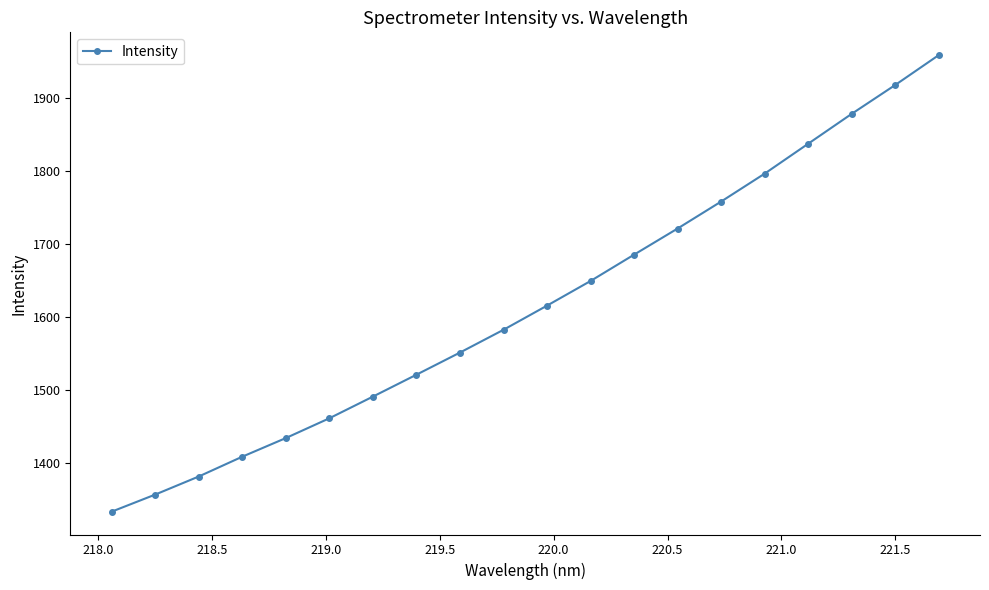

True or false: the data has more than 1 interior local peaks.

False